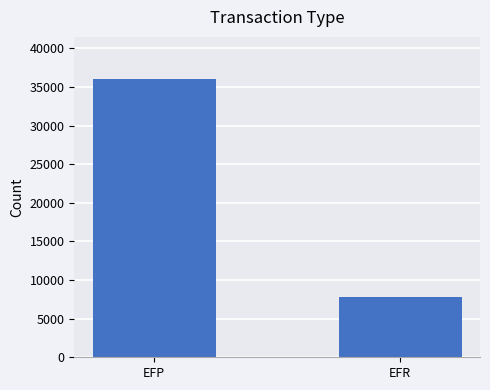

Read the value at EFP, to the nearest 50.

36050